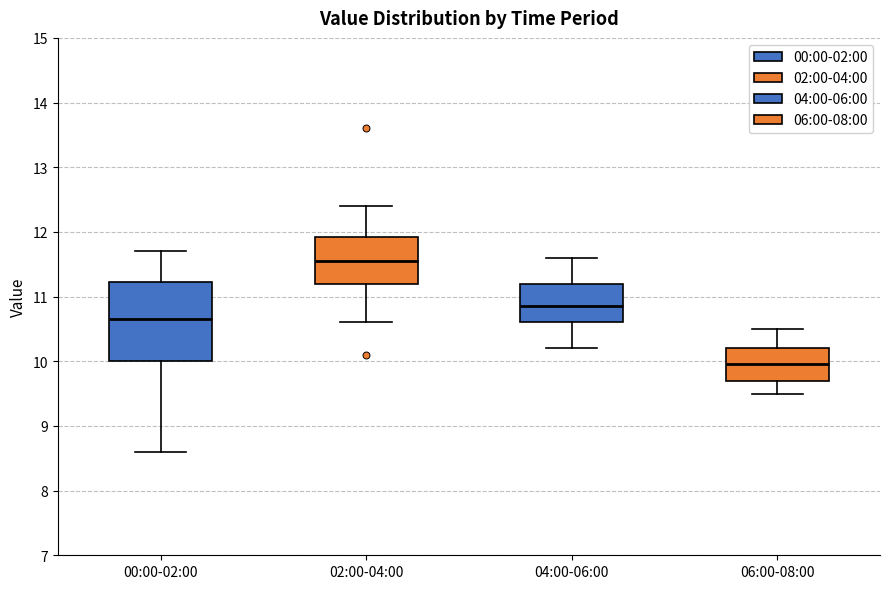

Which box has the lowest median line?

06:00-08:00